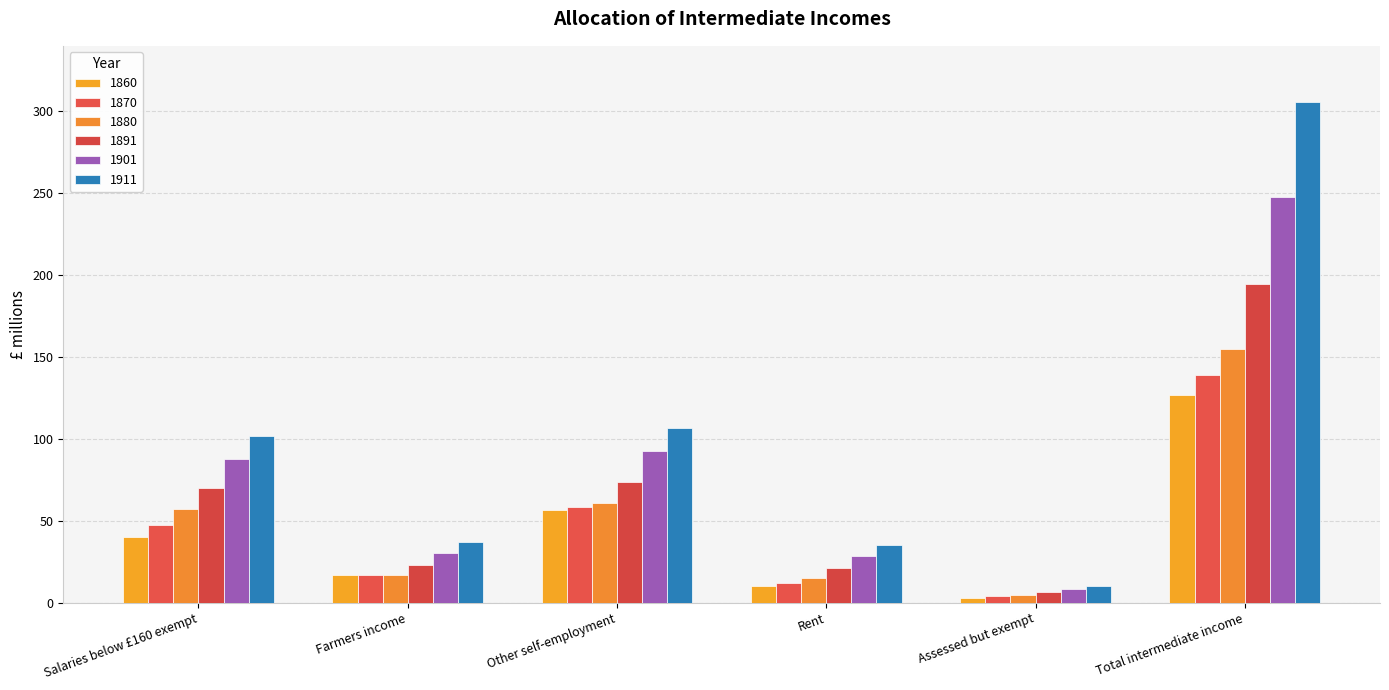

What is the label of the 4th bar from the left?

Rent